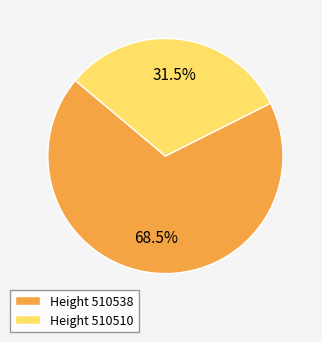

Does Height 510510 account for over 50% of the chart?

No